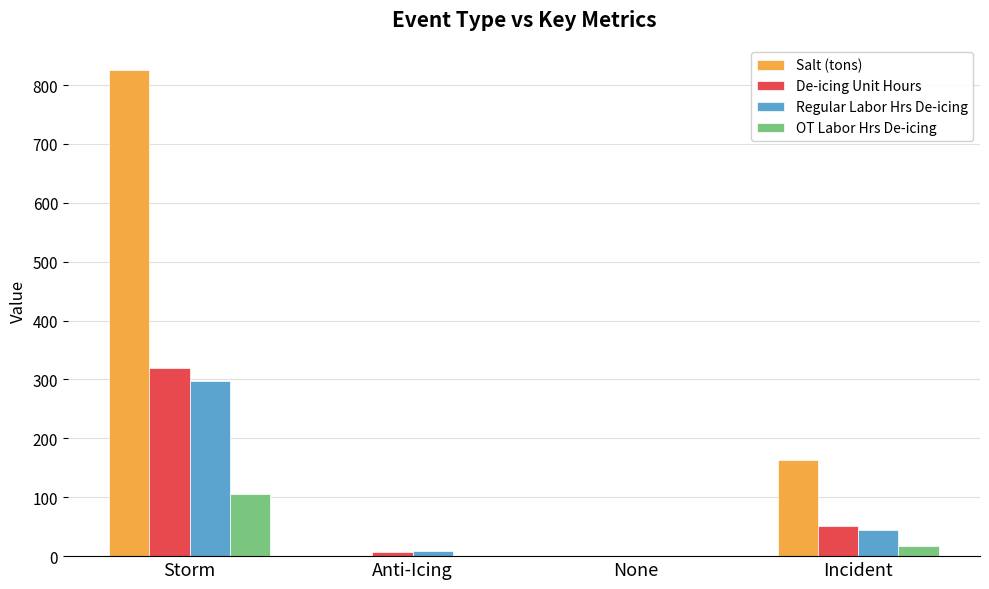

What is the sum of the OT Labor Hrs De-icing values at Storm and Incident?

123